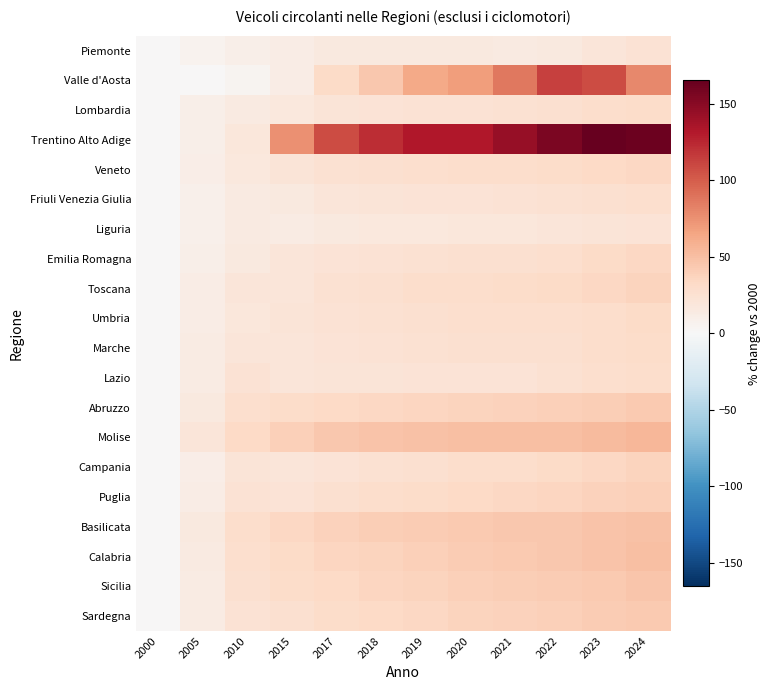

Reading right to left, what are all the values shown in this chart?

Piemonte: 2024=23.7	2023=20.2	2022=16.4	2021=15.3	2020=16.0	2019=16.5	2018=16.2	2017=15.9	2015=12.4	2010=9.6	2005=5.3	2000=0.0
Valle d'Aosta: 2024=79.2	2023=108.5	2022=112.7	2021=87.3	2020=68.5	2019=62.2	2018=44.7	2017=32.2	2015=11.8	2010=4.0	2005=0.5	2000=0.0
Lombardia: 2024=29.9	2023=28.4	2022=26.0	2021=24.7	2020=24.3	2019=23.6	2018=22.1	2017=20.8	2015=17.5	2010=15.1	2005=9.1	2000=0.0
Trentino Alto Adige: 2024=161.8	2023=165.3	2022=155.8	2021=144.0	2020=132.9	2019=133.0	2018=121.7	2017=108.4	2015=75.7	2010=18.2	2005=10.1	2000=0.0
Veneto: 2024=34.7	2023=32.7	2022=30.6	2021=29.4	2020=28.7	2019=27.9	2018=26.4	2017=24.5	2015=20.7	2010=17.6	2005=10.7	2000=0.0
Friuli Venezia Giulia: 2024=28.0	2023=26.4	2022=24.6	2021=23.6	2020=22.9	2019=22.3	2018=21.1	2017=19.7	2015=16.7	2010=14.6	2005=9.0	2000=0.0
Liguria: 2024=22.3	2023=21.1	2022=19.7	2021=18.9	2020=18.3	2019=17.9	2018=16.9	2017=16.0	2015=14.2	2010=14.9	2005=8.6	2000=0.0
Emilia Romagna: 2024=34.1	2023=31.4	2022=28.2	2021=26.7	2020=26.2	2019=25.5	2018=24.0	2017=22.6	2015=19.6	2010=16.7	2005=10.1	2000=0.0
Toscana: 2024=36.4	2023=34.6	2022=31.7	2021=30.3	2020=29.6	2019=28.6	2018=26.5	2017=24.6	2015=20.3	2010=19.8	2005=11.8	2000=0.0
Umbria: 2024=31.2	2023=29.6	2022=28.1	2021=27.6	2020=27.4	2019=26.7	2018=25.6	2017=24.2	2015=21.4	2010=19.4	2005=11.9	2000=0.0
Marche: 2024=30.2	2023=28.6	2022=27.0	2021=26.3	2020=25.9	2019=25.2	2018=24.1	2017=22.7	2015=20.4	2010=19.6	2005=13.1	2000=0.0
Lazio: 2024=29.5	2023=27.2	2022=24.6	2021=23.1	2020=22.9	2019=22.7	2018=21.2	2017=21.2	2015=20.1	2010=23.9	2005=13.0	2000=0.0
Abruzzo: 2024=43.0	2023=40.9	2022=38.9	2021=37.9	2020=37.2	2019=36.0	2018=34.4	2017=32.8	2015=29.8	2010=27.8	2005=15.8	2000=0.0
Molise: 2024=54.9	2023=52.2	2022=50.2	2021=49.9	2020=49.2	2019=48.4	2018=47.0	2017=44.8	2015=40.0	2010=33.3	2005=19.5	2000=0.0
Campania: 2024=36.3	2023=33.9	2022=31.3	2021=29.6	2020=28.5	2019=27.0	2018=24.9	2017=23.0	2015=19.4	2010=21.8	2005=11.2	2000=0.0
Puglia: 2024=39.8	2023=37.6	2022=35.1	2021=33.7	2020=32.3	2019=30.9	2018=29.1	2017=26.9	2015=23.1	2010=23.8	2005=12.5	2000=0.0
Basilicata: 2024=48.8	2023=46.6	2022=44.7	2021=43.9	2020=42.7	2019=41.5	2018=40.3	2017=38.1	2015=34.0	2010=29.1	2005=15.9	2000=0.0
Calabria: 2024=49.3	2023=46.7	2022=44.3	2021=42.9	2020=41.3	2019=39.4	2018=37.2	2017=35.1	2015=31.3	2010=28.4	2005=14.8	2000=0.0
Sicilia: 2024=45.9	2023=43.8	2022=41.9	2021=40.6	2020=38.9	2019=37.2	2018=35.3	2017=33.4	2015=29.7	2010=26.8	2005=13.2	2000=0.0
Sardegna: 2024=43.9	2023=42.0	2022=39.7	2021=38.1	2020=36.3	2019=34.7	2018=32.5	2017=30.4	2015=26.8	2010=23.7	2005=13.0	2000=0.0